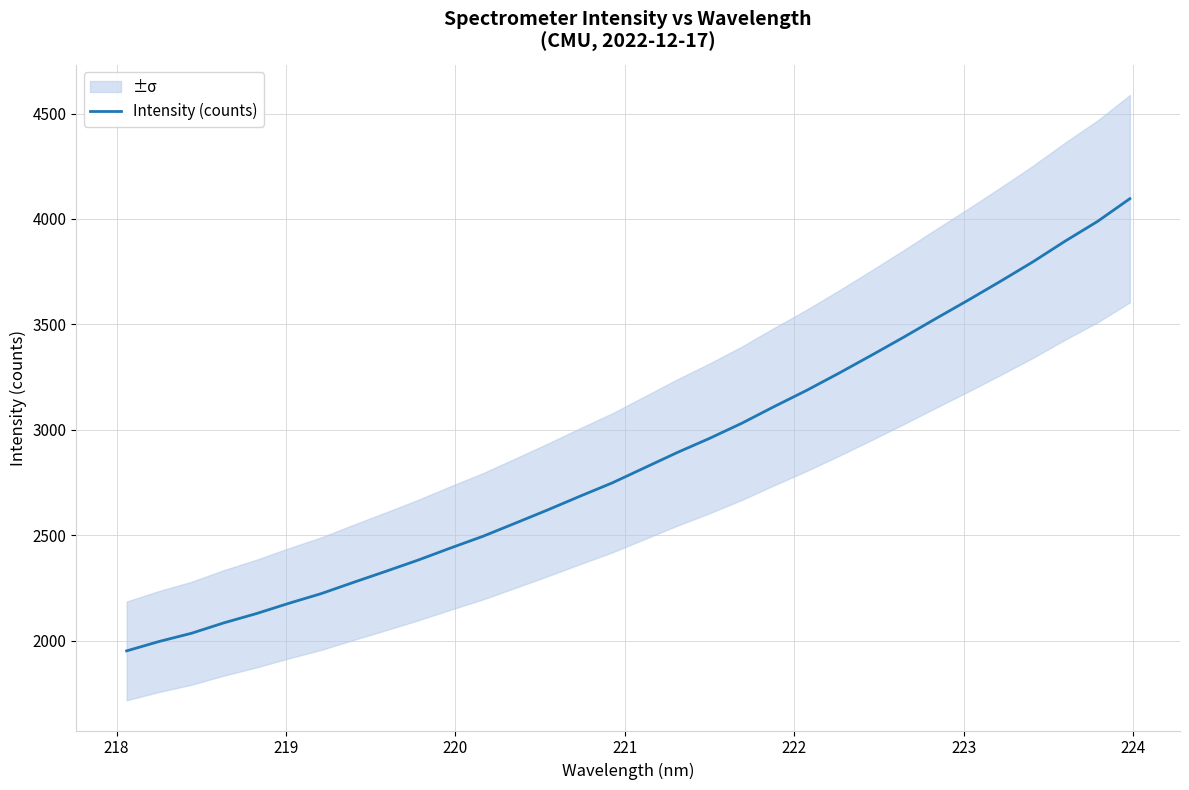

What is the highest value of the Intensity (counts) series?

4096.0